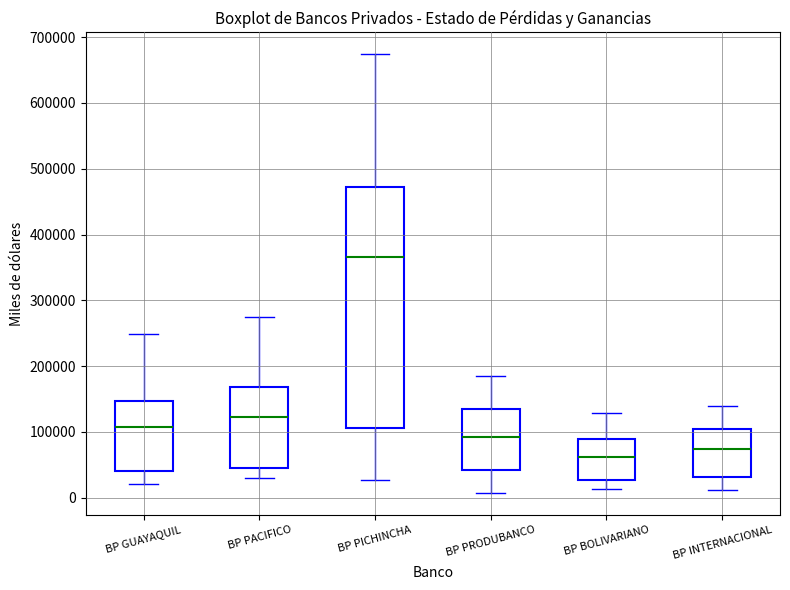

Comparing the boxes themselves (not the whiskers), which one is the tallest?

BP PICHINCHA